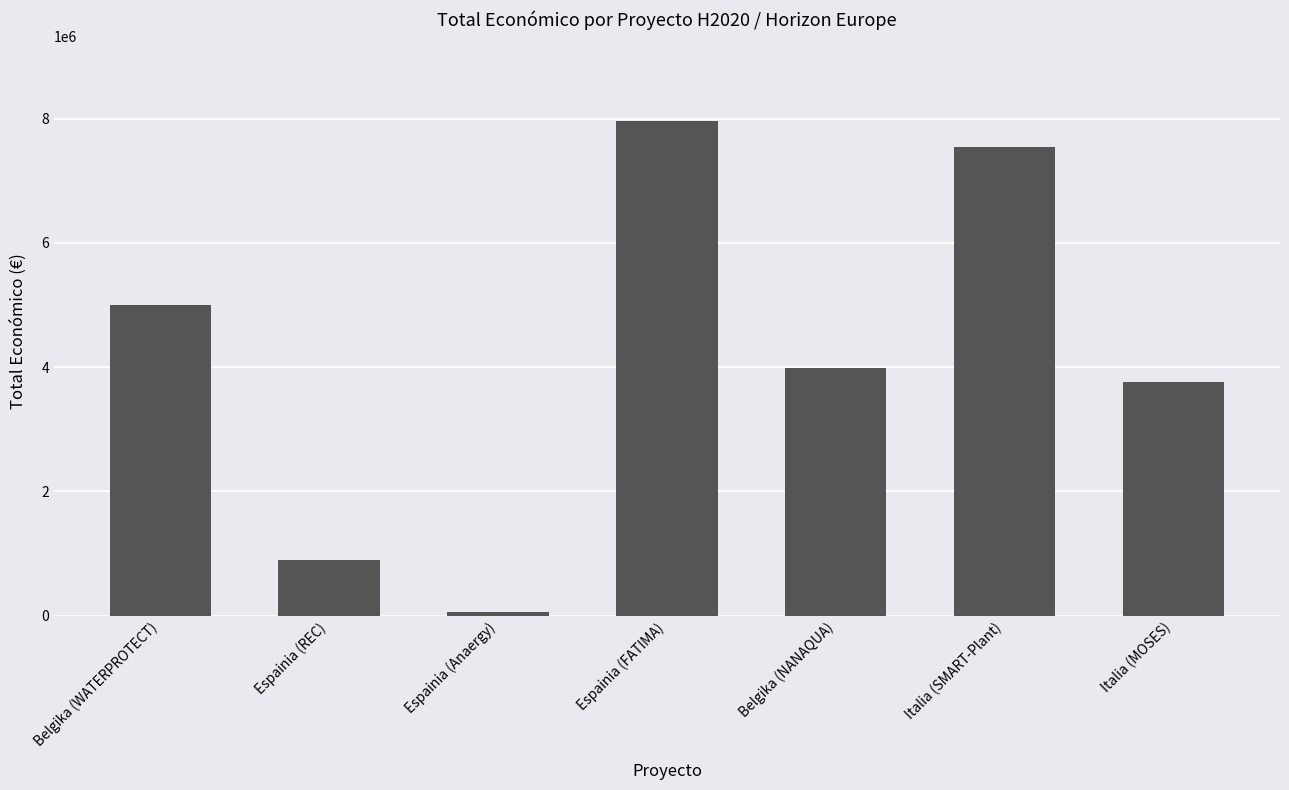

What is the label of the 1st bar from the right?

Italia (MOSES)